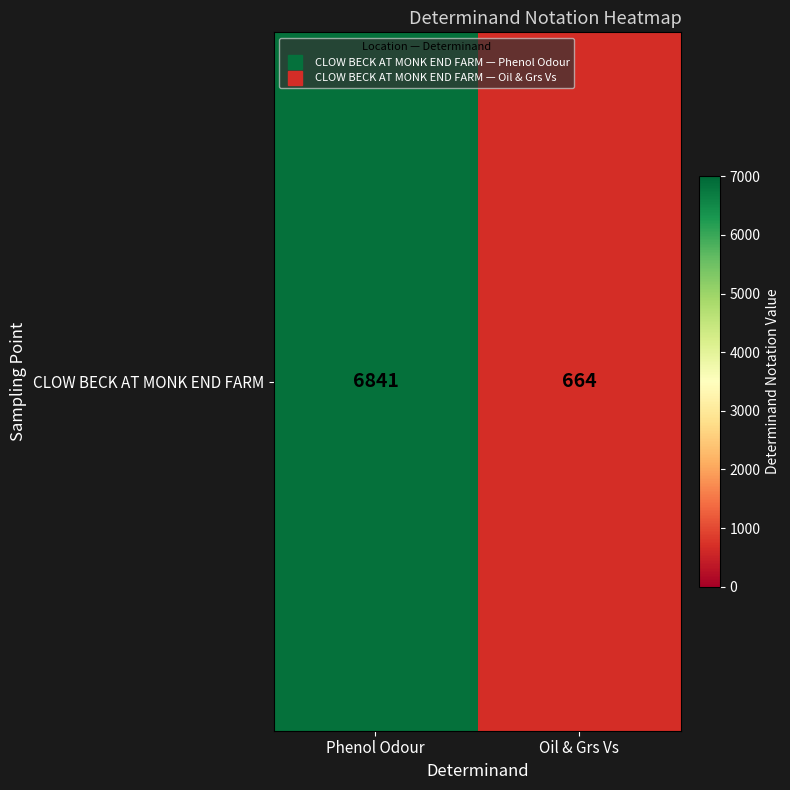

List the labels in order of value, largest first.

Phenol Odour, Oil & Grs Vs